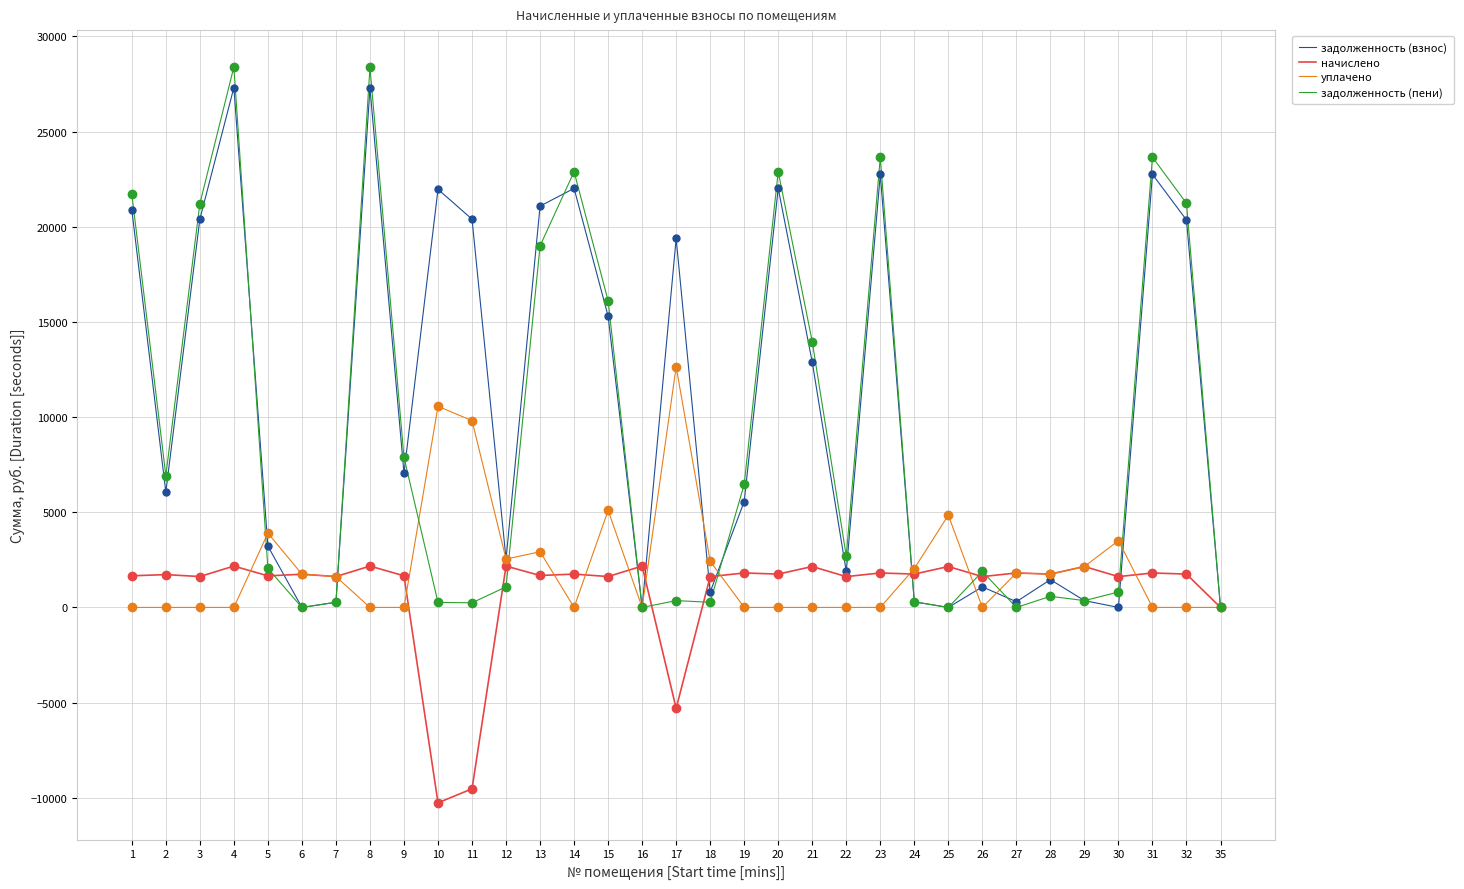

Between 20 and 21, which series saw the biggest shift?

задолженность (взнос)